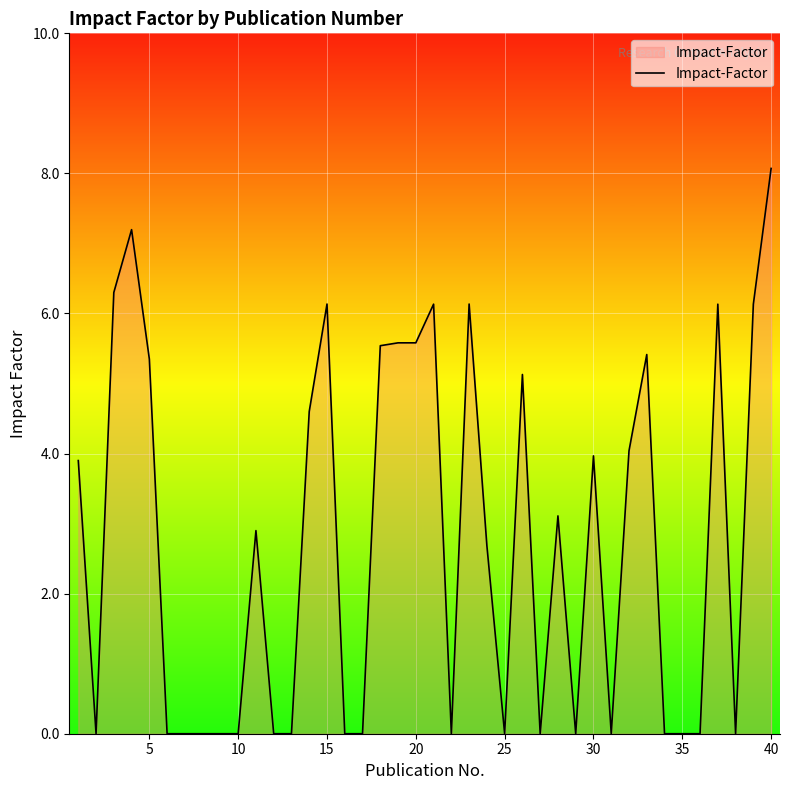

What is the maximum value shown in the chart?

8.1